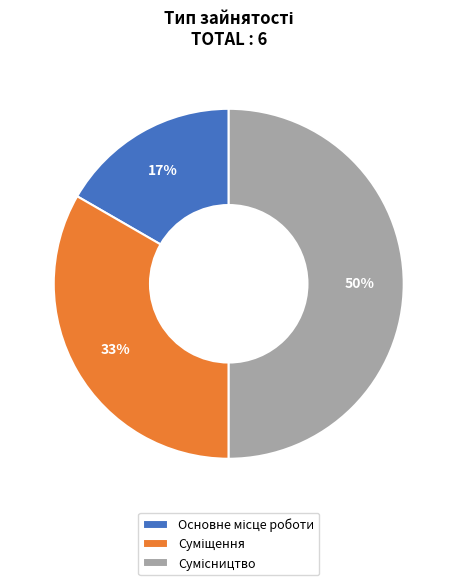

To the nearest percent, what is the difference between the largest and smallest slice percentages?

33%